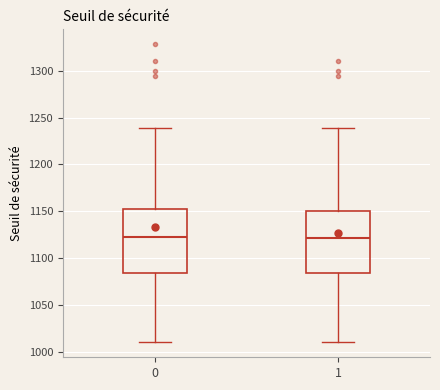

Reading left to right, transcribe this box plot: for each box, give where its median line is, the range the box spans, and where its two whiskers end, as read against the y-axis. The values are not printed on the chart, so give them approximately, as read against the axis.

0: median 1120, box 1085 to 1150, whiskers 1010 to 1240
1: median 1120, box 1085 to 1150, whiskers 1010 to 1240